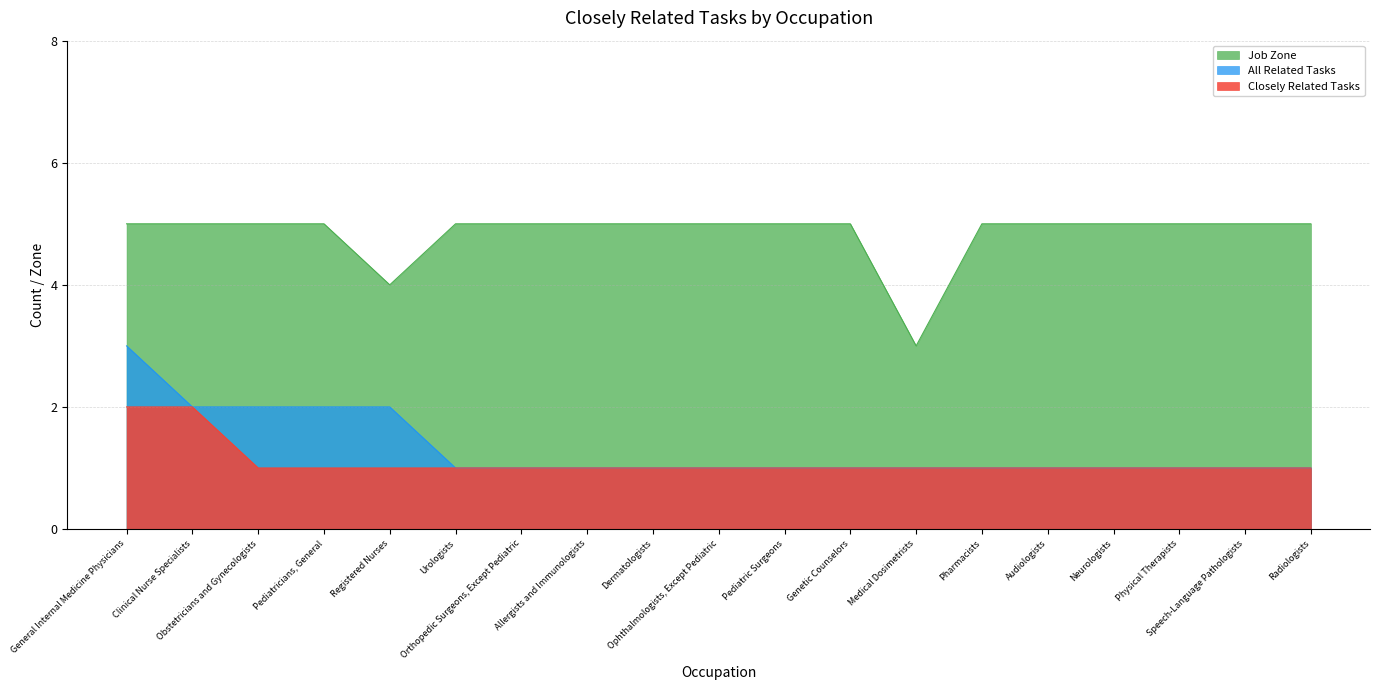

True or false: Job Zone has a value of 2 at Orthopedic Surgeons, Except Pediatric.

False